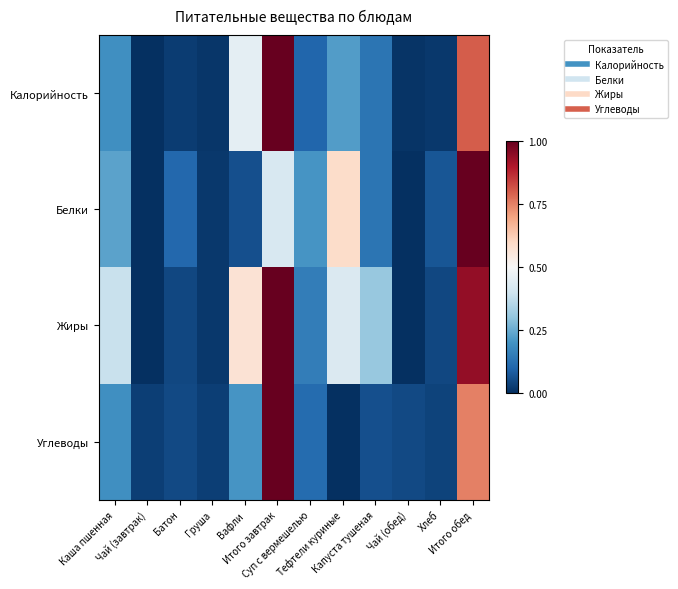

At which category is the sum across all series the highest?

Итого обед